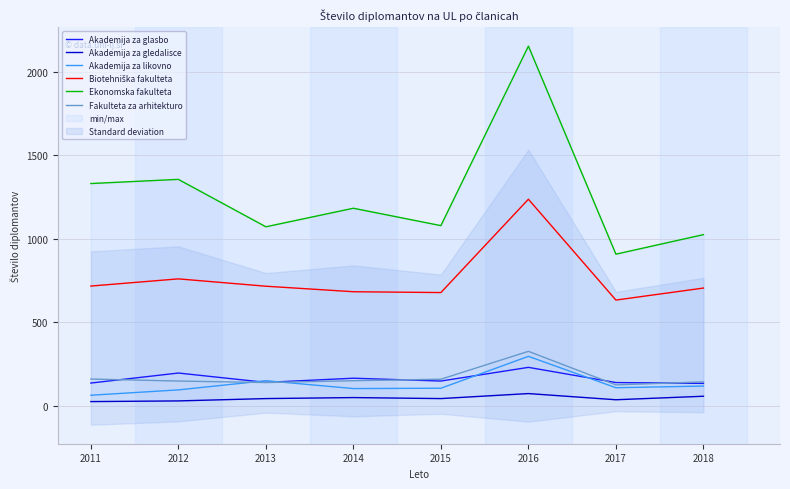

Count the Akademija za gledalisce values in the range 35 to 56.

5